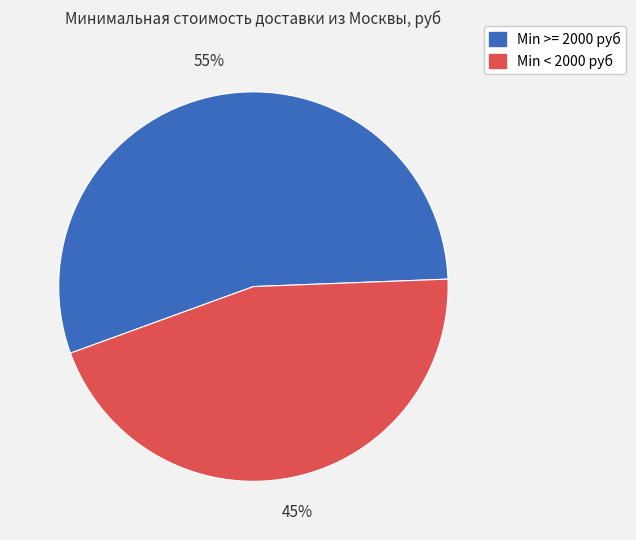

Count the number of slices in the pie.

2